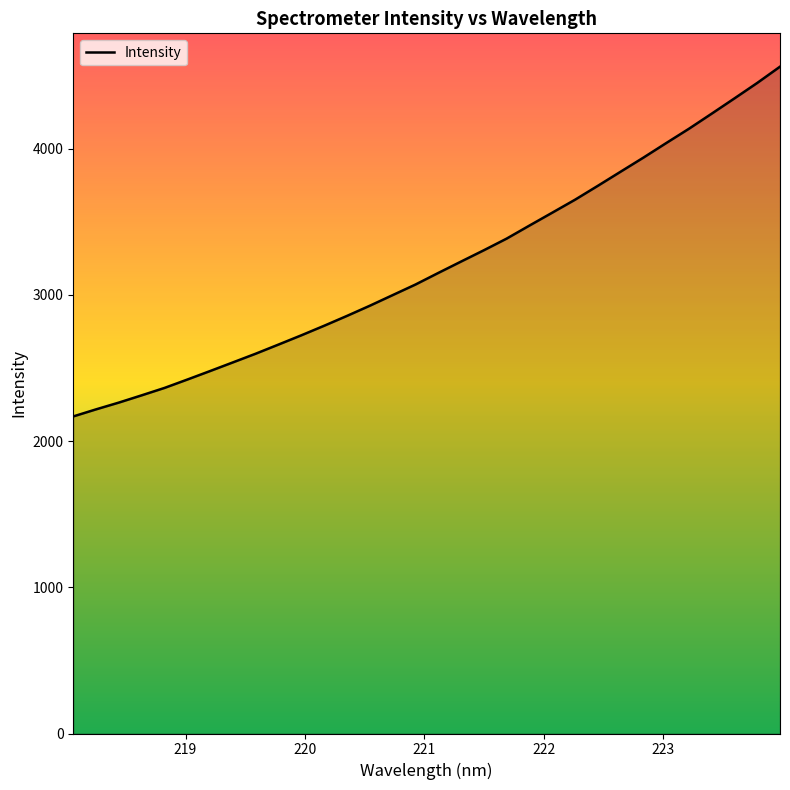

What is the difference between the maximum and minimum values?

2392.3